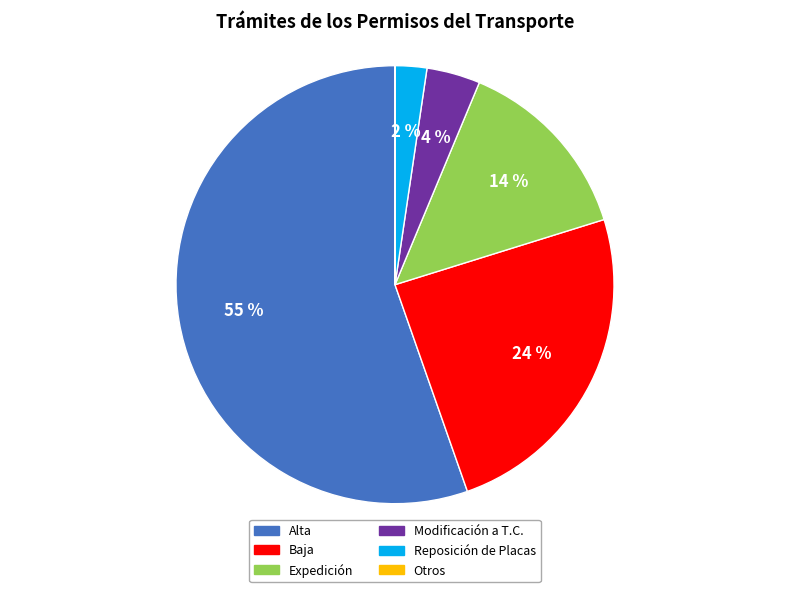

What percentage is the Modificación a T.C. slice, to the nearest percent?

4%